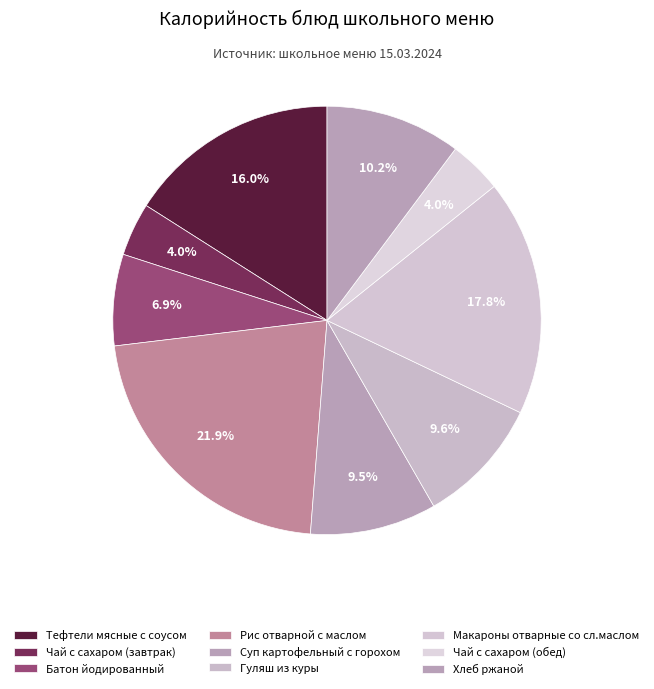

How many slices are in this pie chart?

9